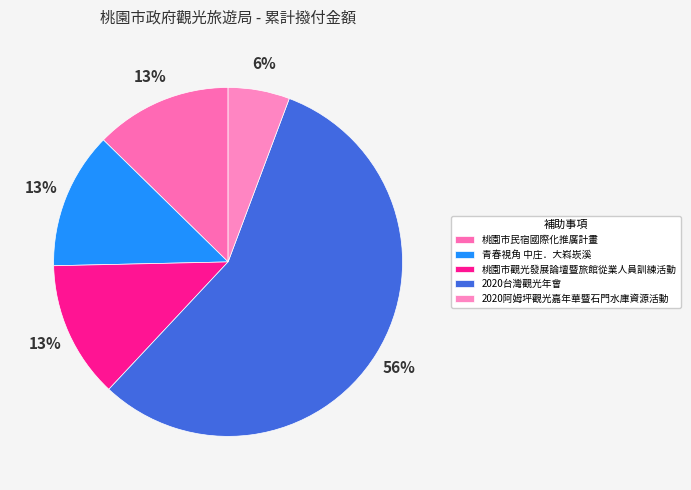

To the nearest percent, what is the difference between the largest and smallest slice percentages?

51%